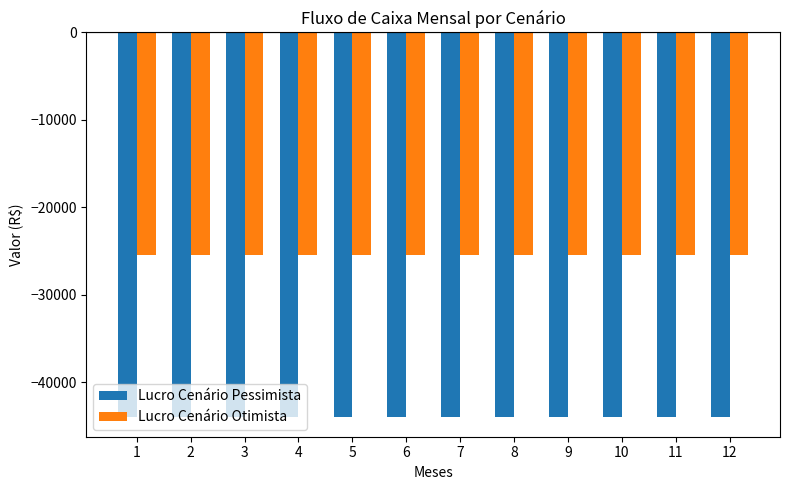

The Lucro Cenário Pessimista series shows -22509 at 5. True or false?

False